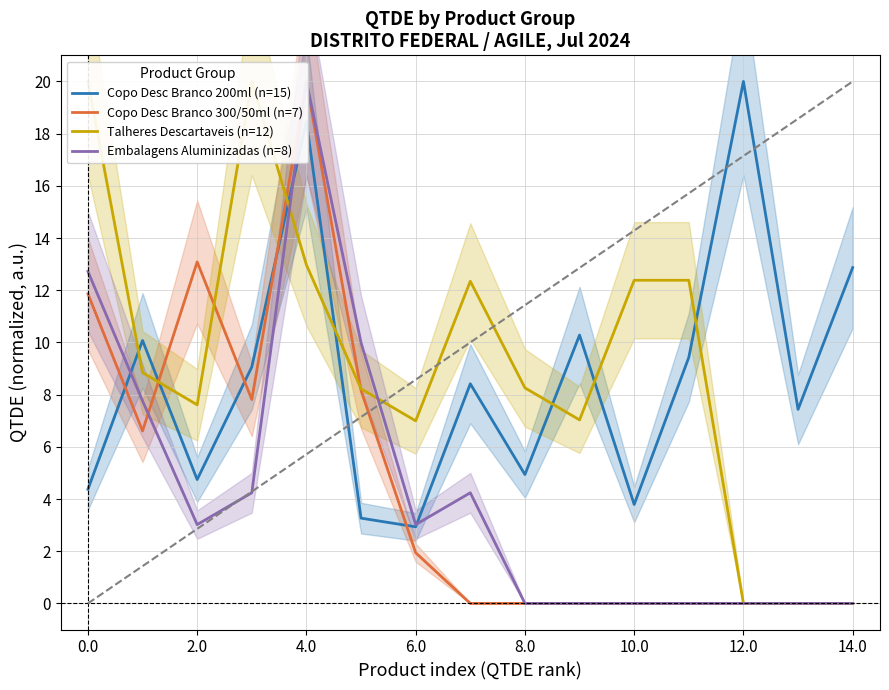

How many lines are shown in the chart?

4